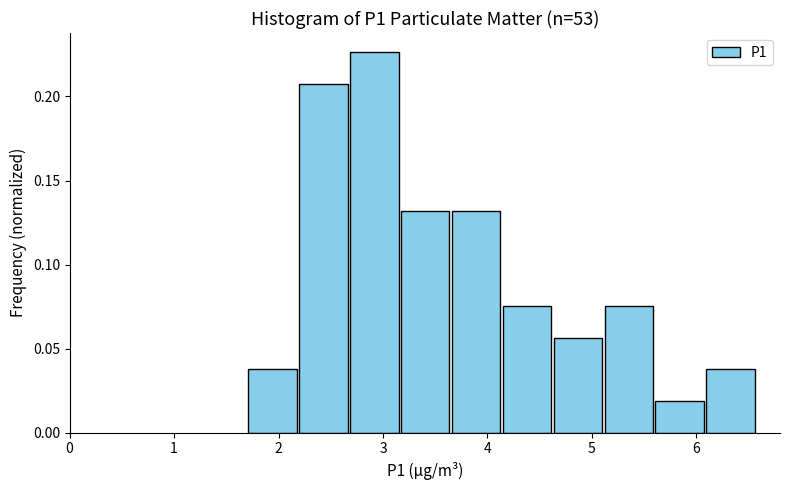

Which range on the x-axis has the tallest bar?

2.7 to 3.2